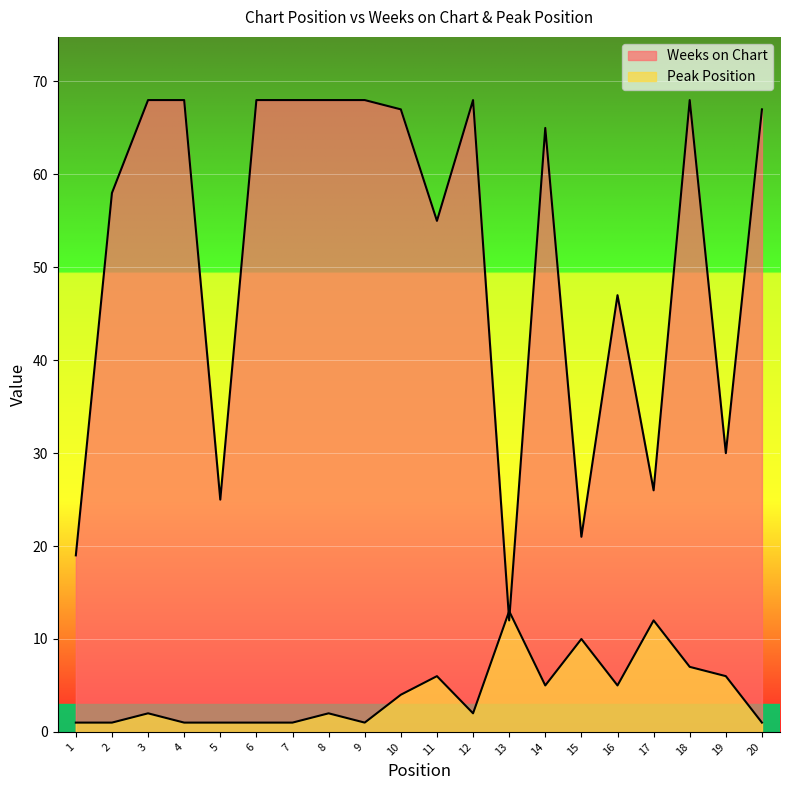

Rank the series at 2 from highest to lowest value.

Weeks on Chart, Peak Position